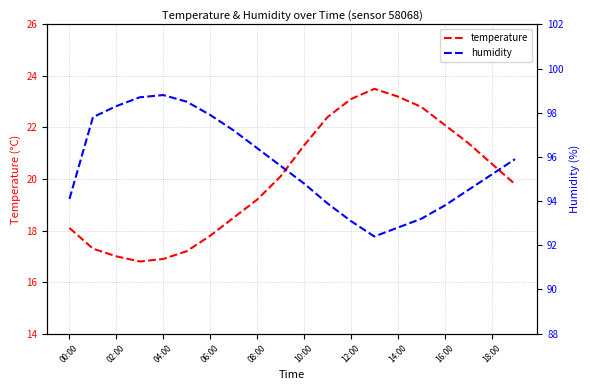

Which series has the widest spread of values?

temperature